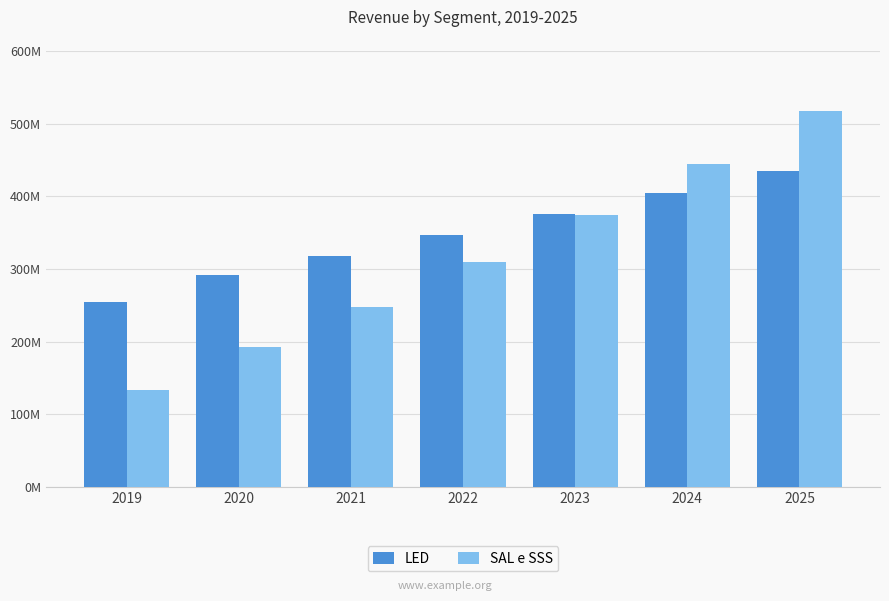

Reading left to right, list all the values displayed in this chart.

LED: 254600000.0	292300000.0	317550000.0	346750000.0	375950000.0	405150000.0	434350000.0
SAL e SSS: 133399780.5	192024010.5	248007769.8	308906651.1	374331301.4	443910836.0	517292113.9